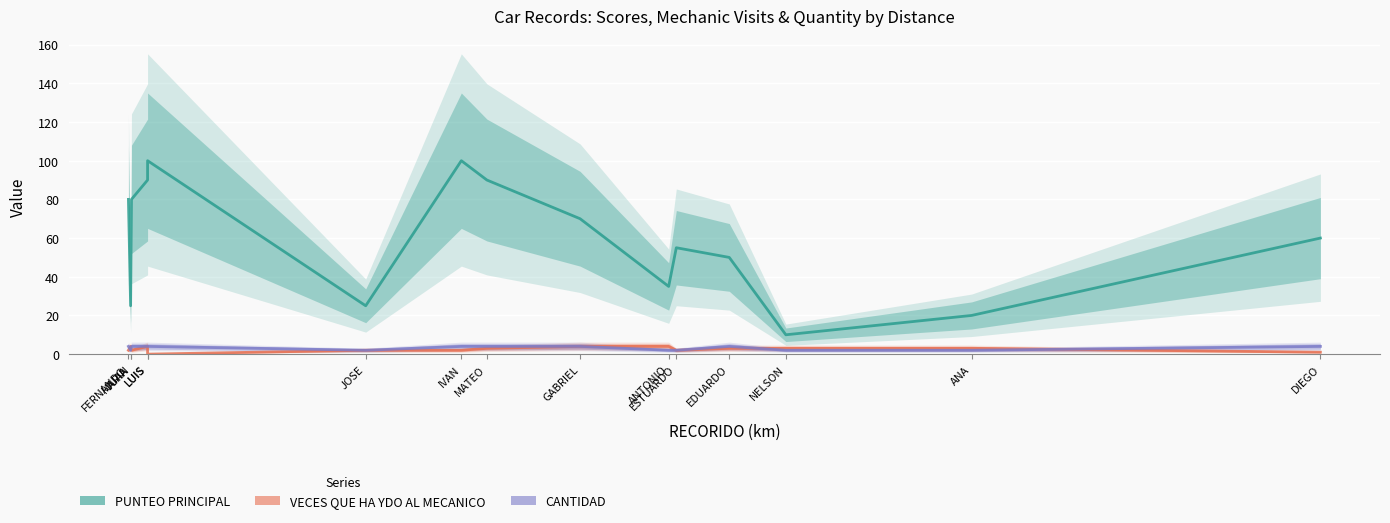

How many data points in PUNTEO PRINCIPAL are less than 60?

7